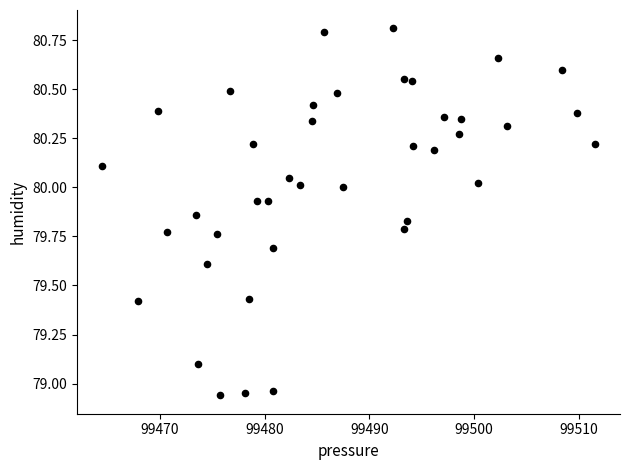

What is the range of X values (max minus min)?

47.1